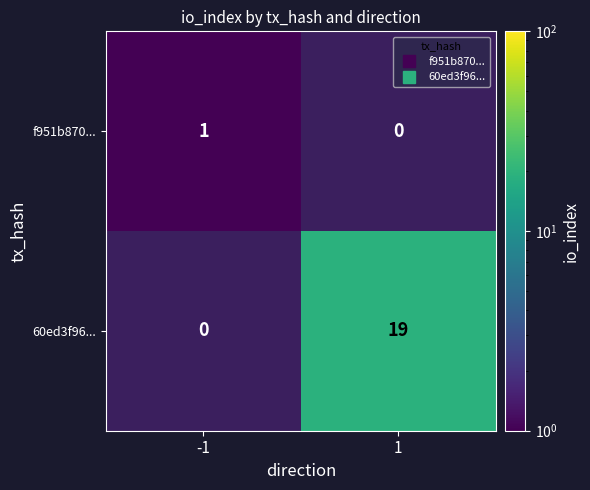

How many data points does each series have?

2